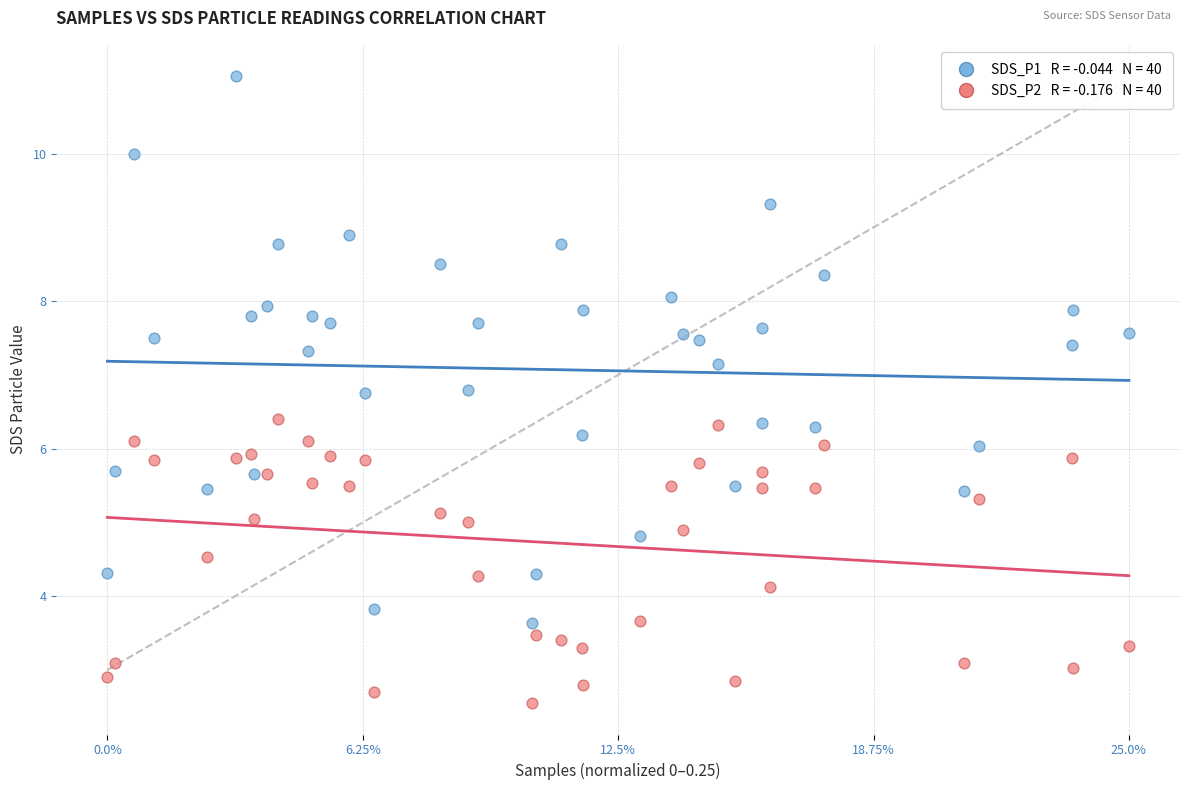

Across all data points, what is the range of Y values (max minus min)?

8.5